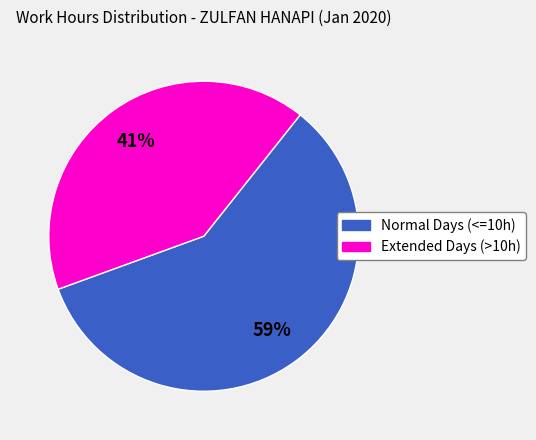

How many slices are in this pie chart?

2